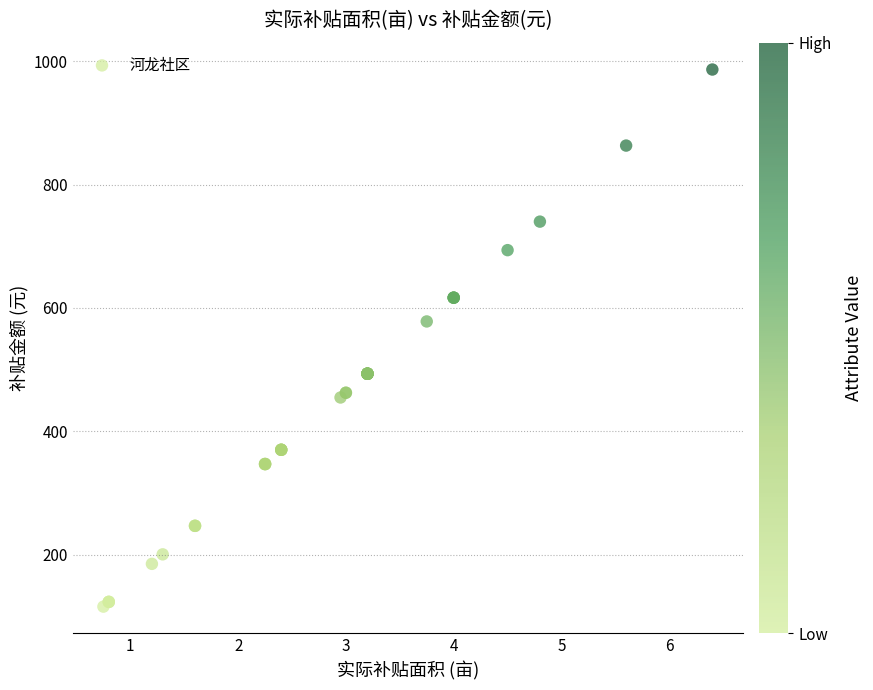

What Y value in the scatter plot is closest to 551?

578.1